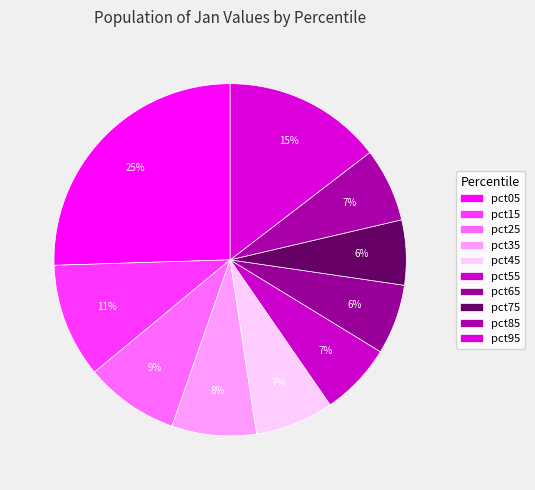

What is the largest slice in the pie chart?

pct05